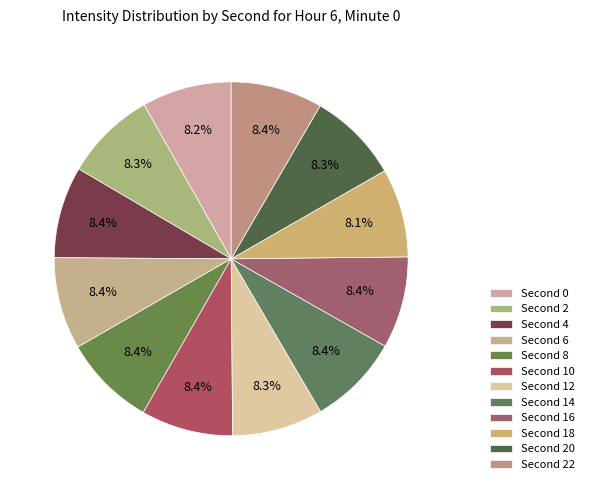

How many segments does this pie chart have?

12